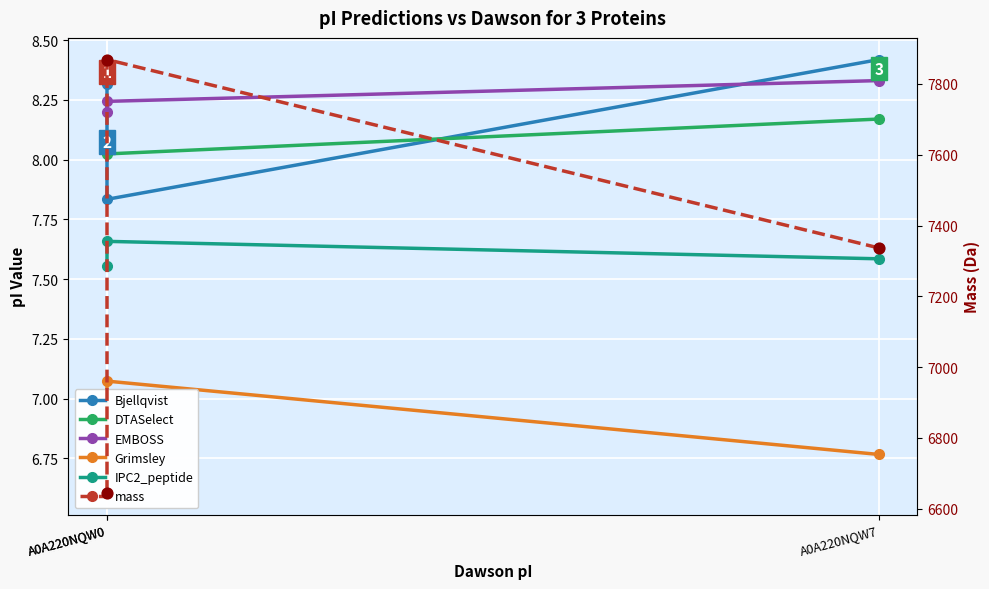

At which category is the sum across all series the highest?

A0A220NQW0